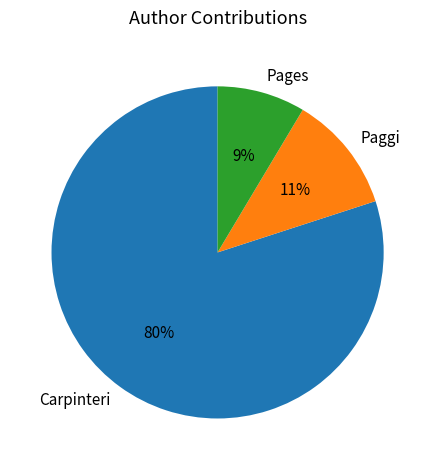

To the nearest percent, what is the combined percentage of Pages and Carpinteri?

89%